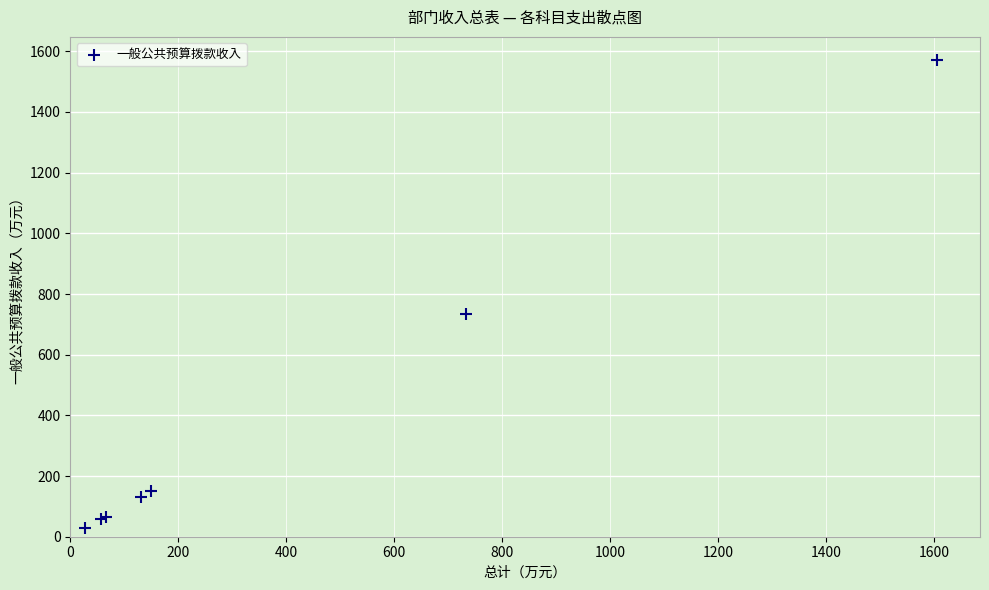

What Y value in the scatter plot is closest to 799?

733.4